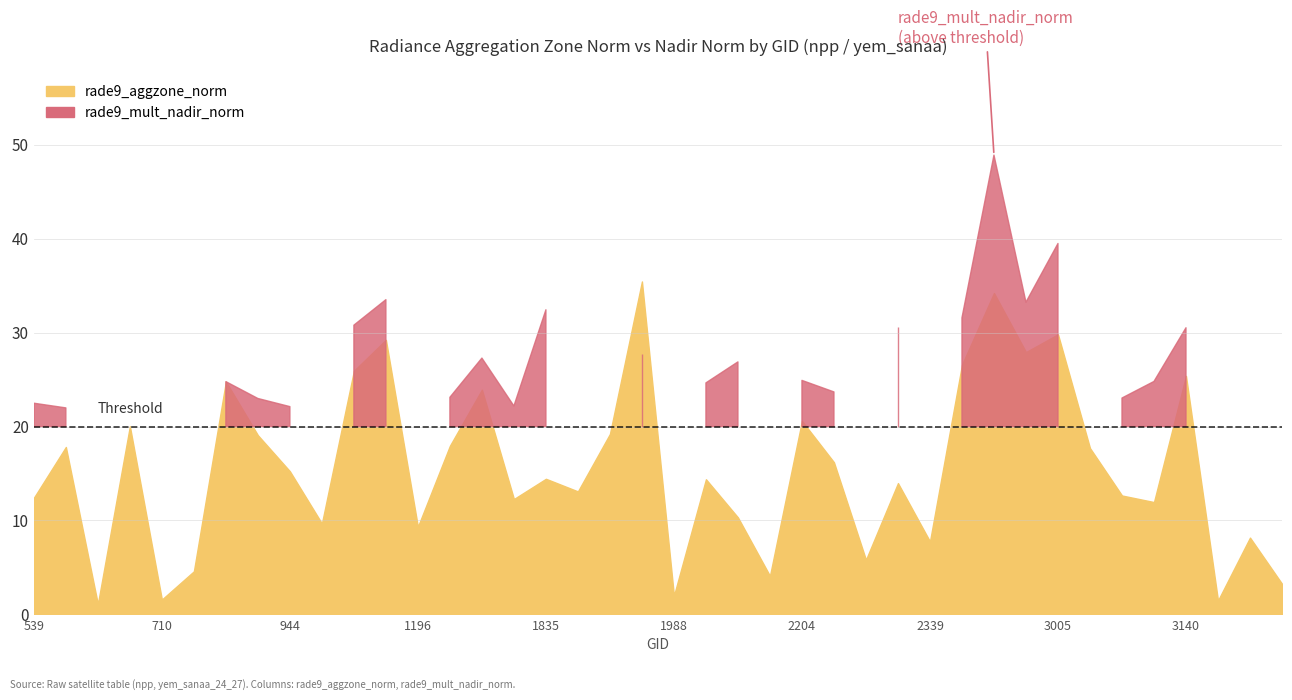

Does the chart display data point markers on the line(s)?

No